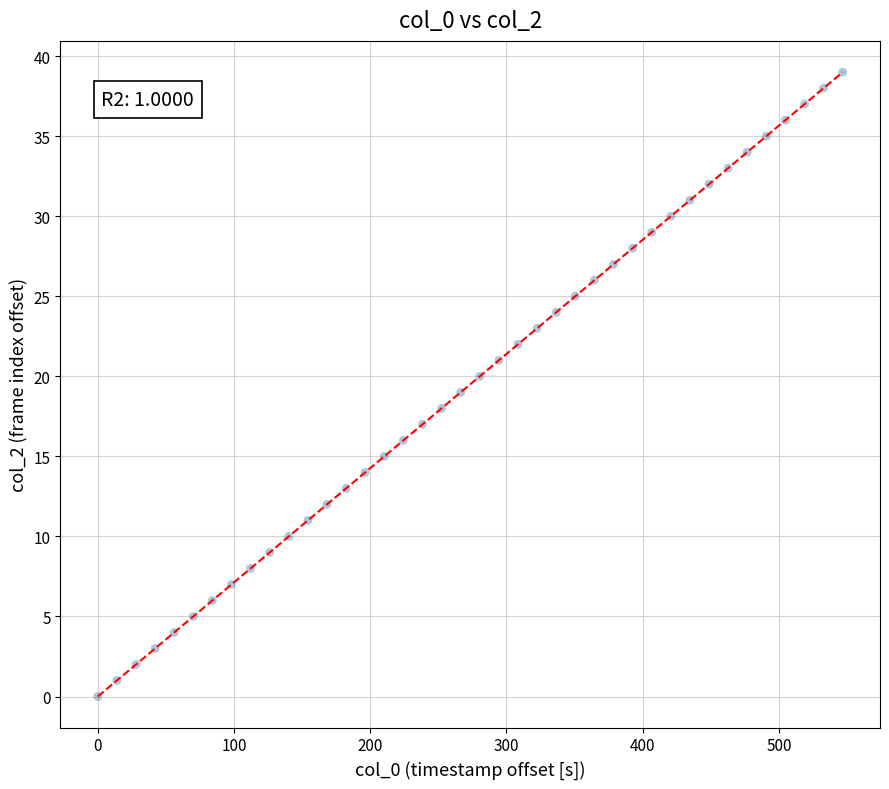

What is the range of Y values (max minus min)?

39